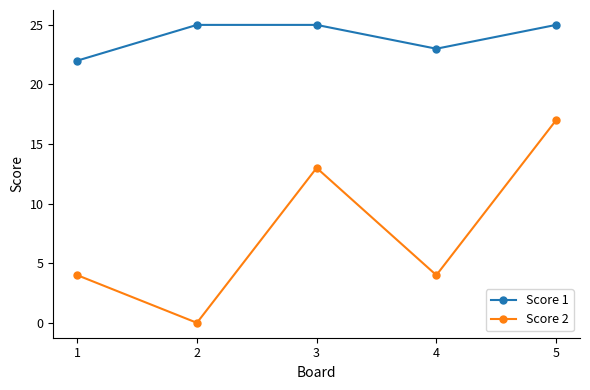

Which series has the largest total across all categories?

Score 1